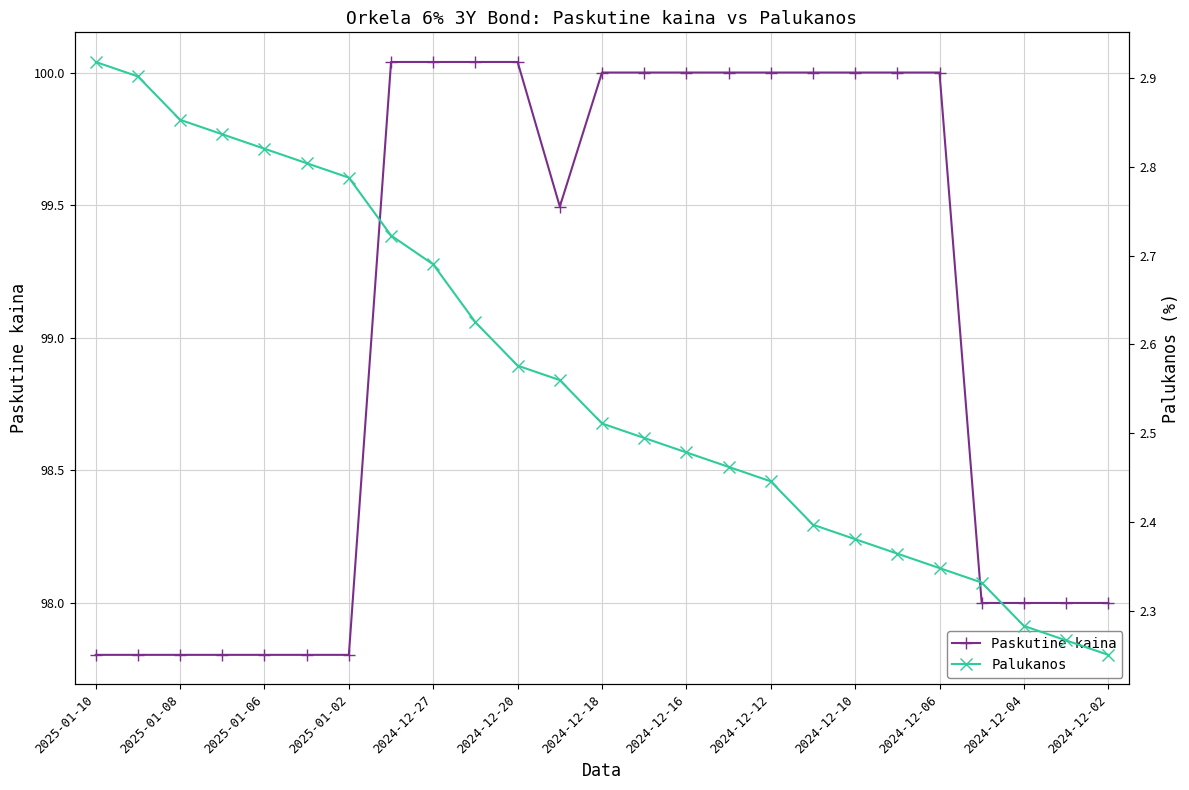

What is the label of the 1st point from the left?

2025-01-10